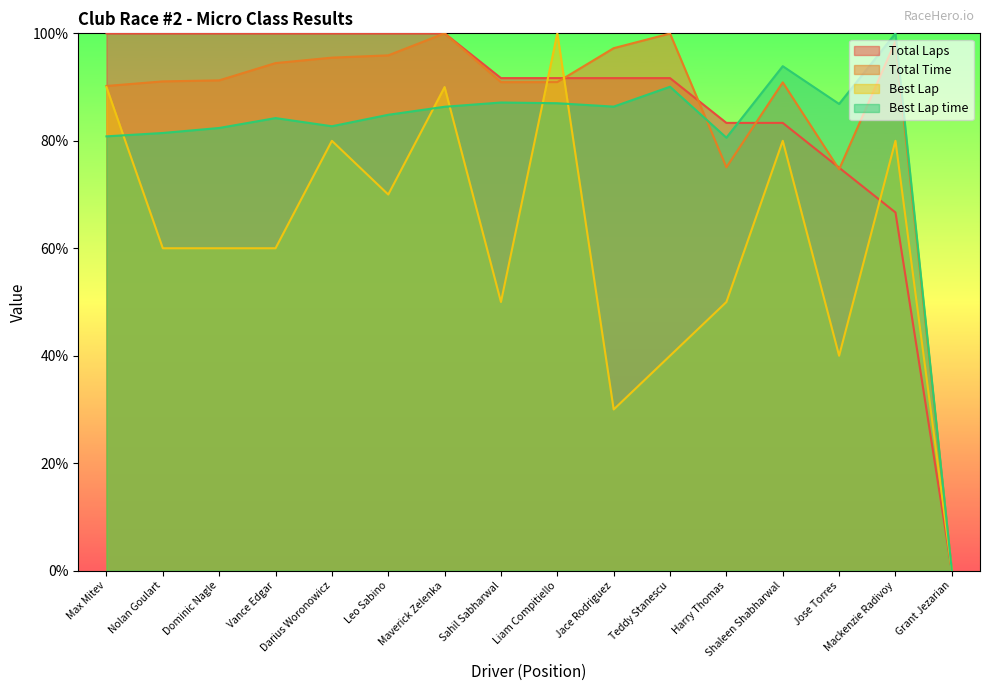

Between which two adjacent categories do Best Lap time and Total Time first intersect?

Teddy Stanescu and Harry Thomas